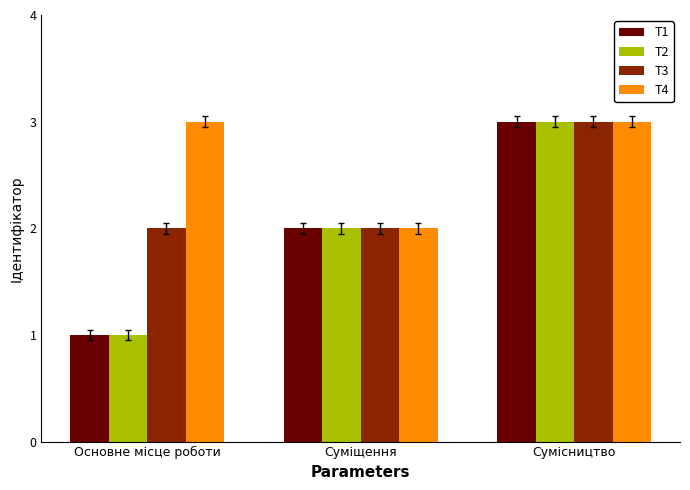

How many groups of bars are there?

3